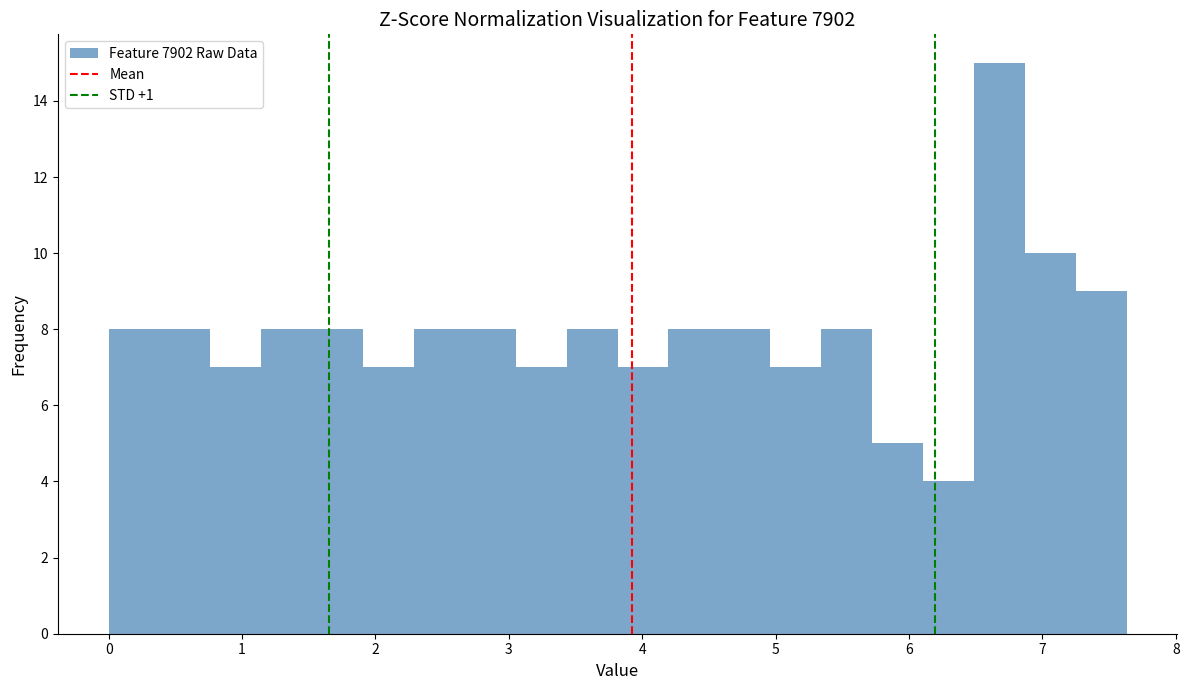

Around what value on the x-axis is the tallest bar? Give the approximate position of its centre, as read against the axis.

6.7